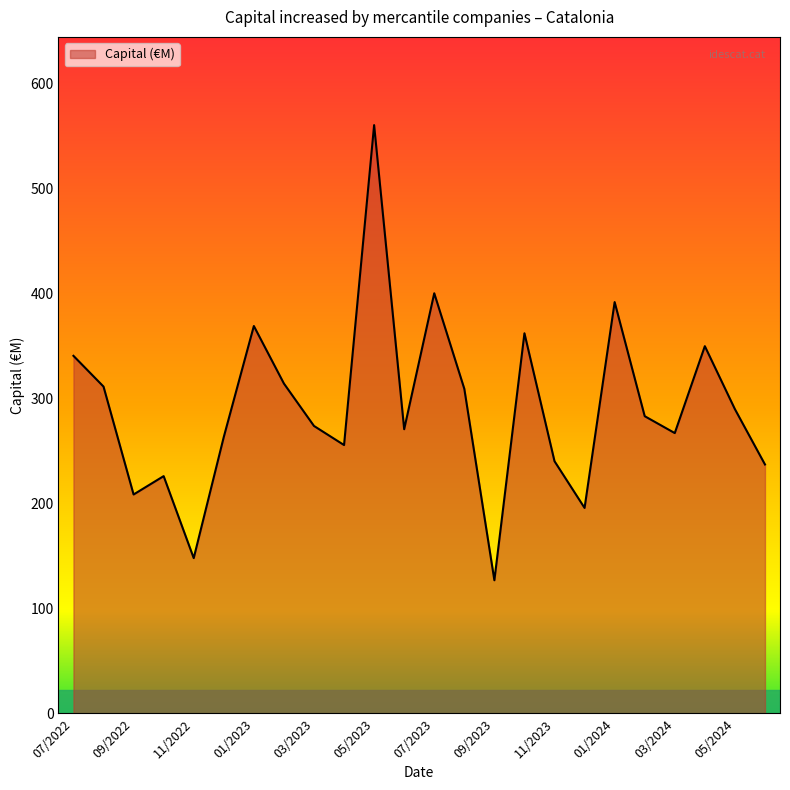

What is the difference between the maximum and minimum values?

433.6